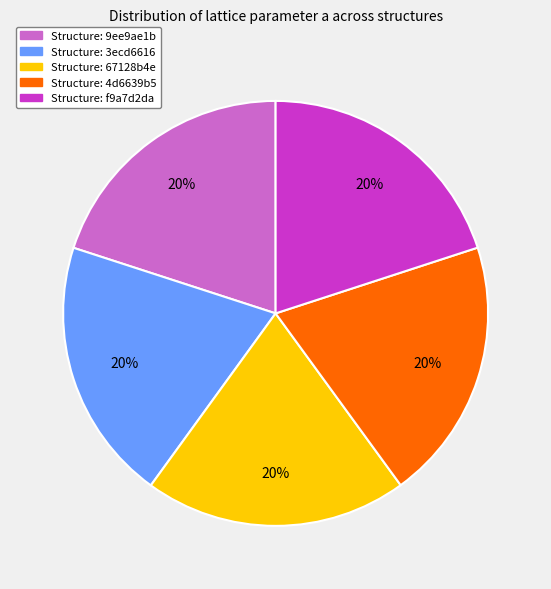

To the nearest percent, what is the average slice percentage?

20%